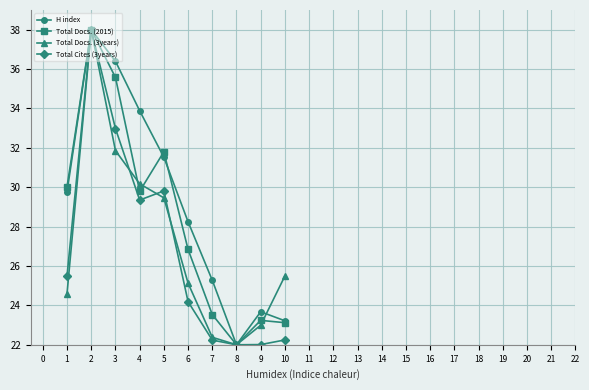

What are all the series names shown in the legend?

H index, Total Docs. (2015), Total Docs. (3years), Total Cites (3years)